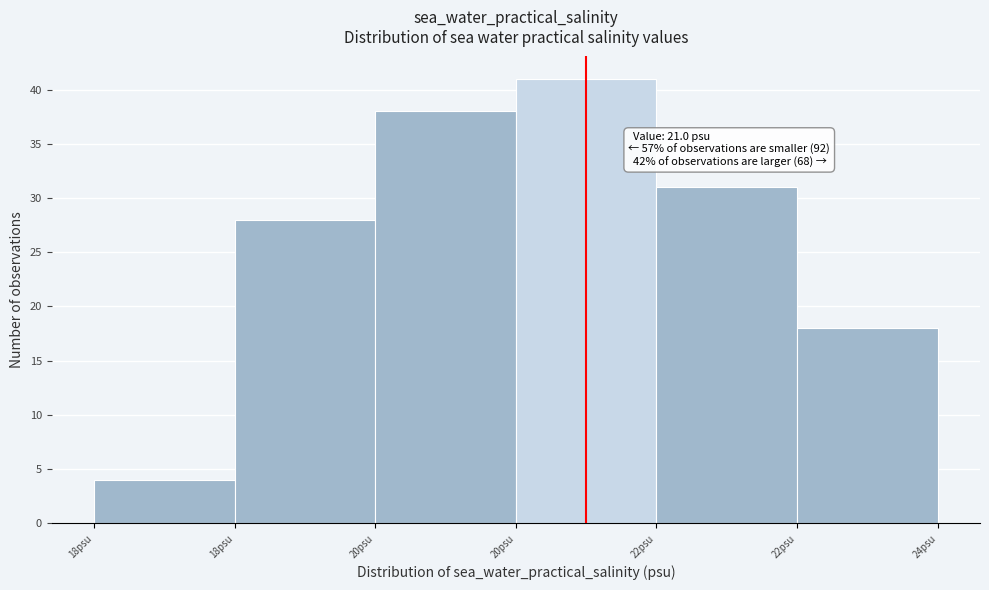

How many bars are there in total?

6